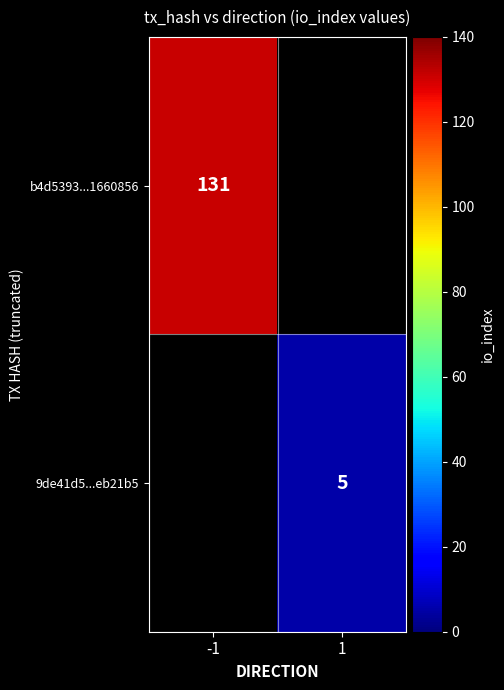

Which has a higher value, 1 or -1?

-1